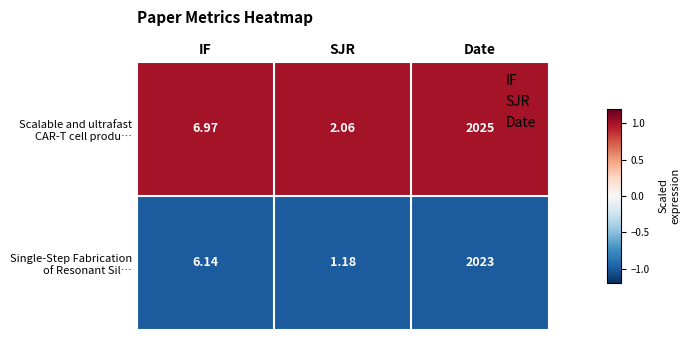

Which category has the highest value across all series?

Date